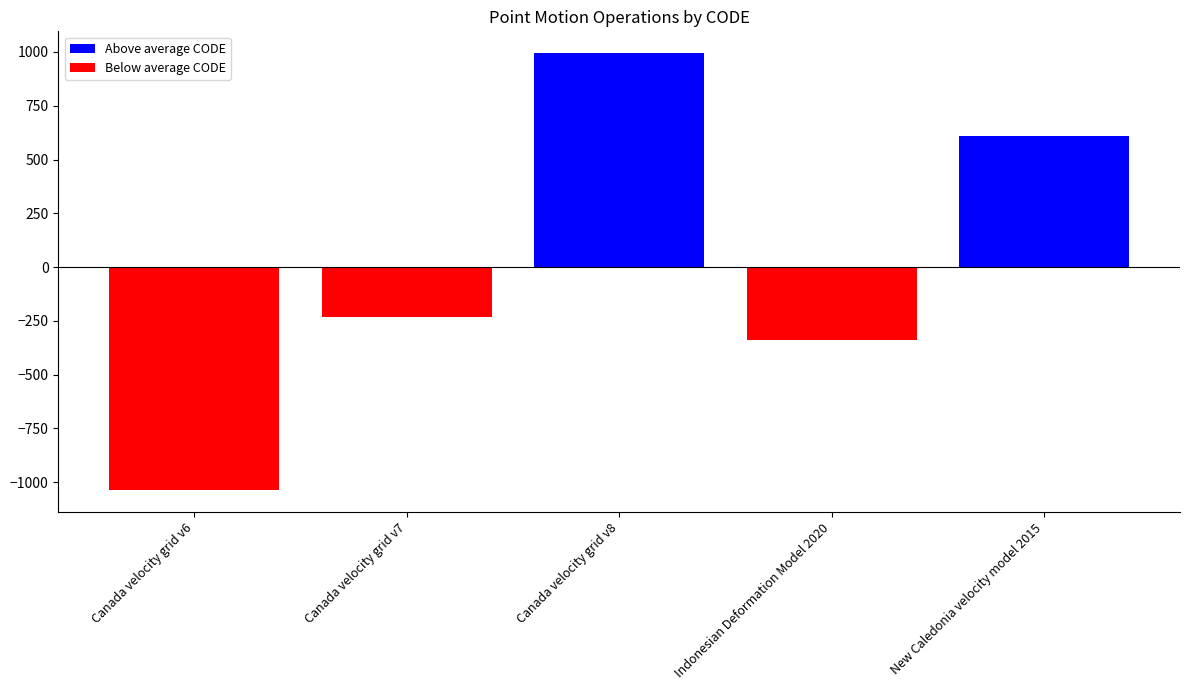

Between Canada velocity grid v8 and Canada velocity grid v6, which is larger?

Canada velocity grid v8